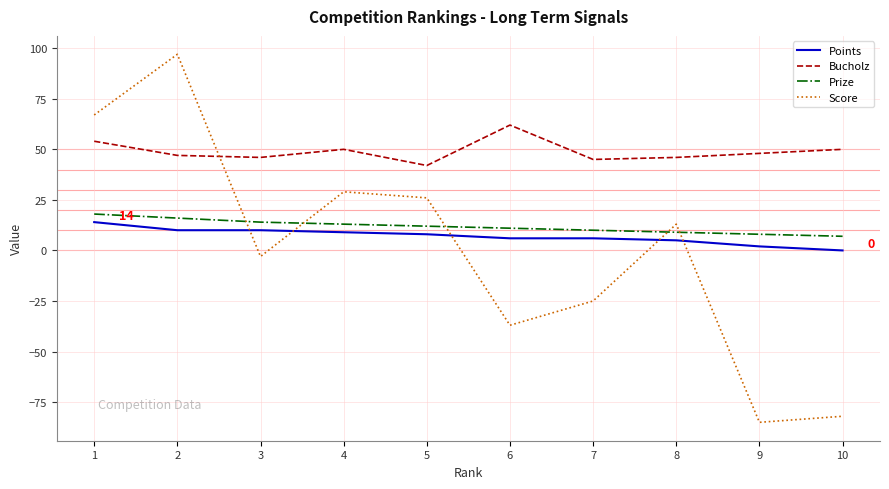

What is the total value across all series at 5?

88